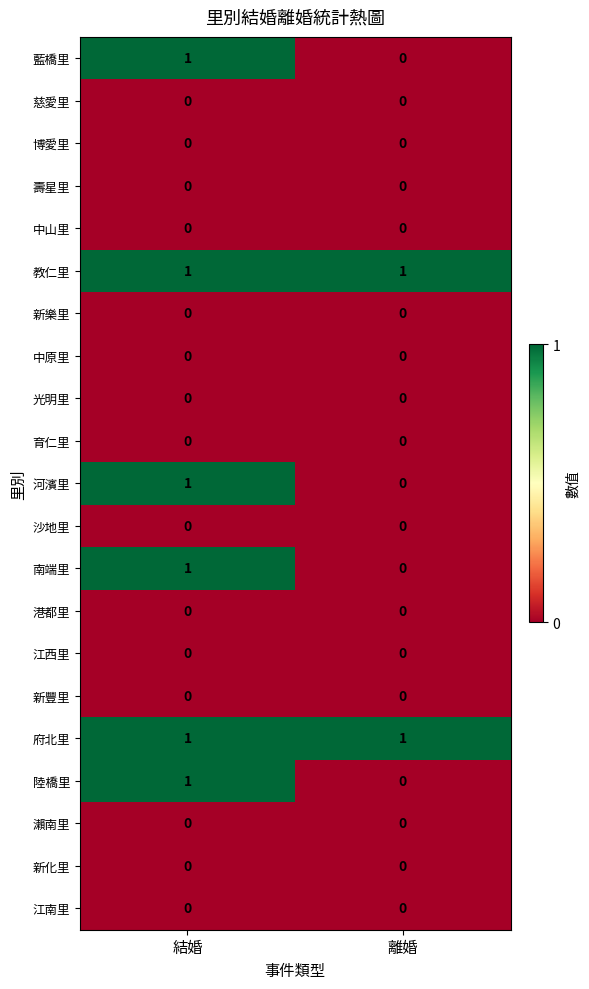

The value of 港都里 at 離婚 is 0. True or false?

True